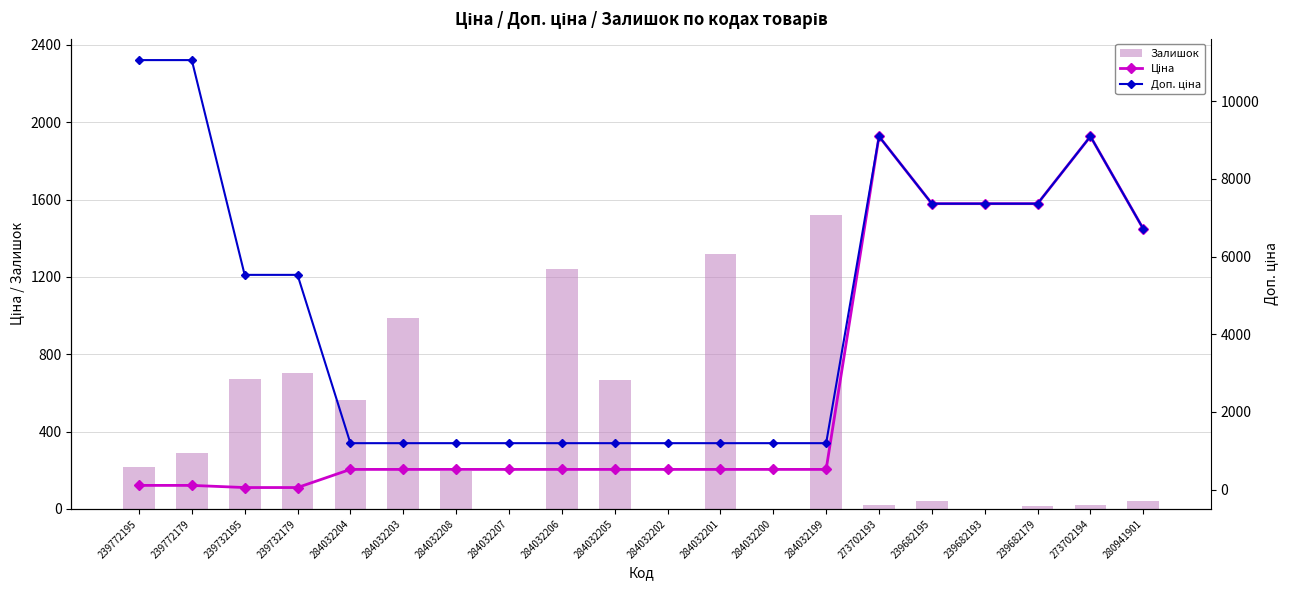

At which label is Залишок closest to 760?

239732179